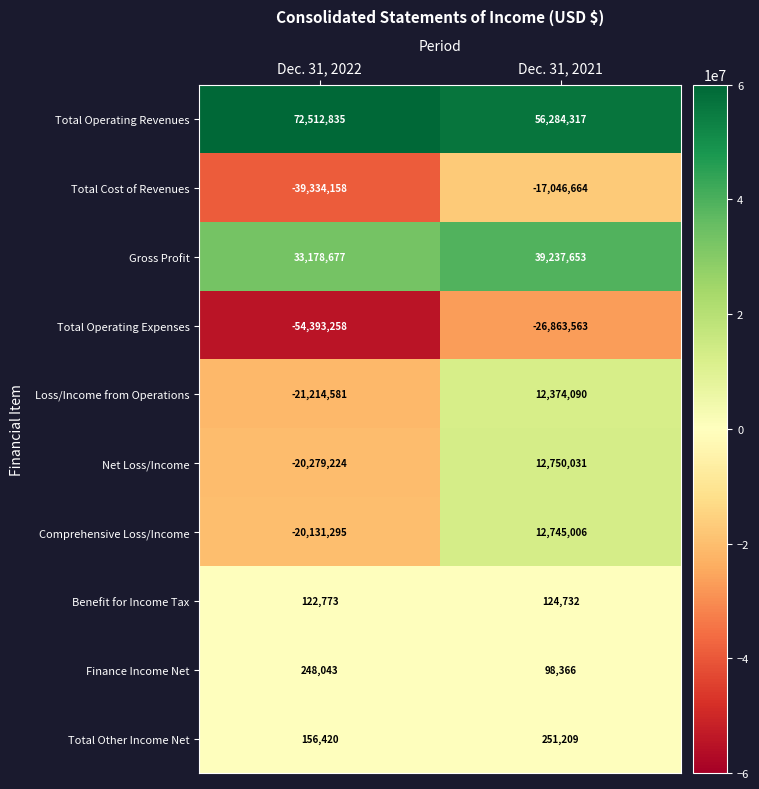

At how many categories does at least one series exceed 67521013?

1